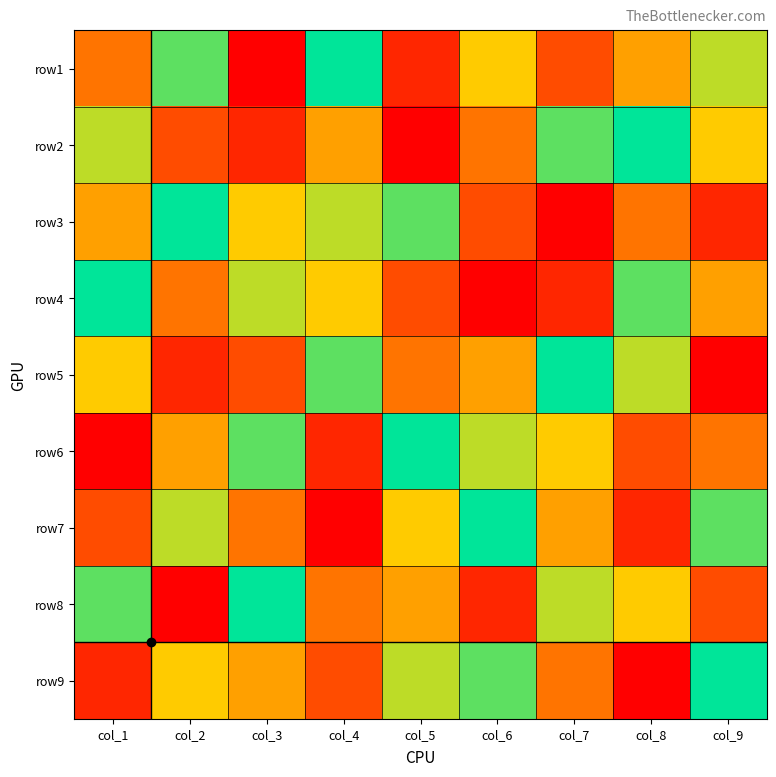

Between col_5 and col_8, which series saw the biggest shift?

row2